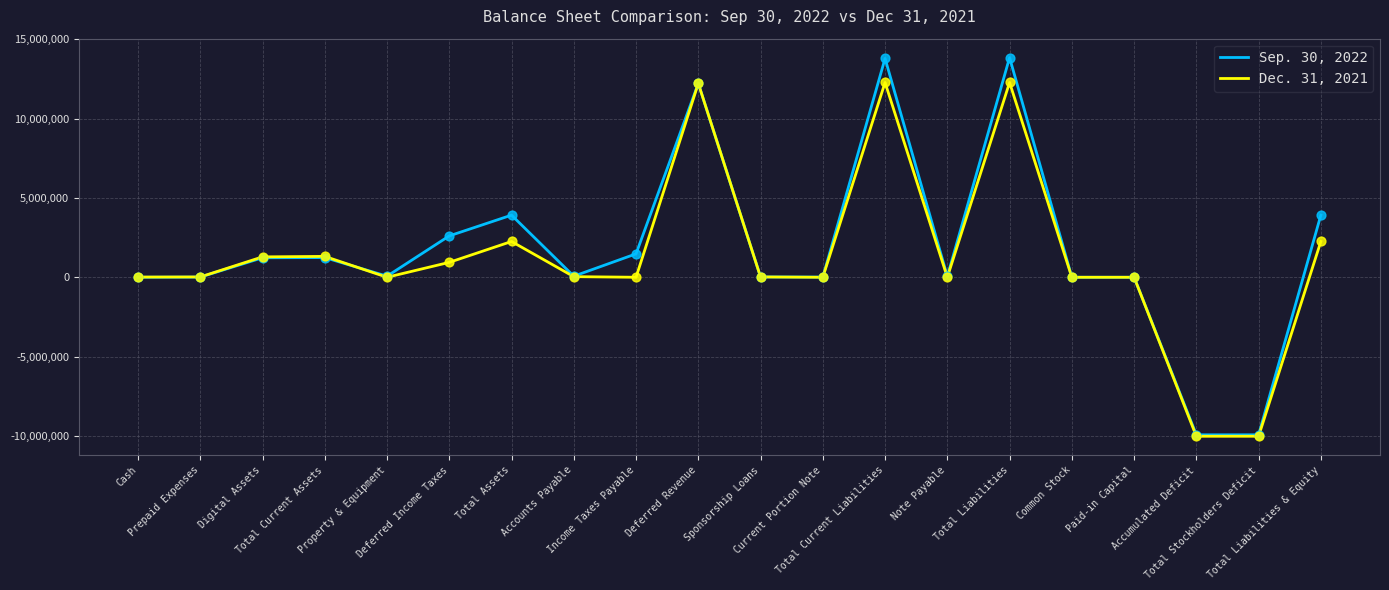

What are all the series names shown in the legend?

Sep. 30, 2022, Dec. 31, 2021